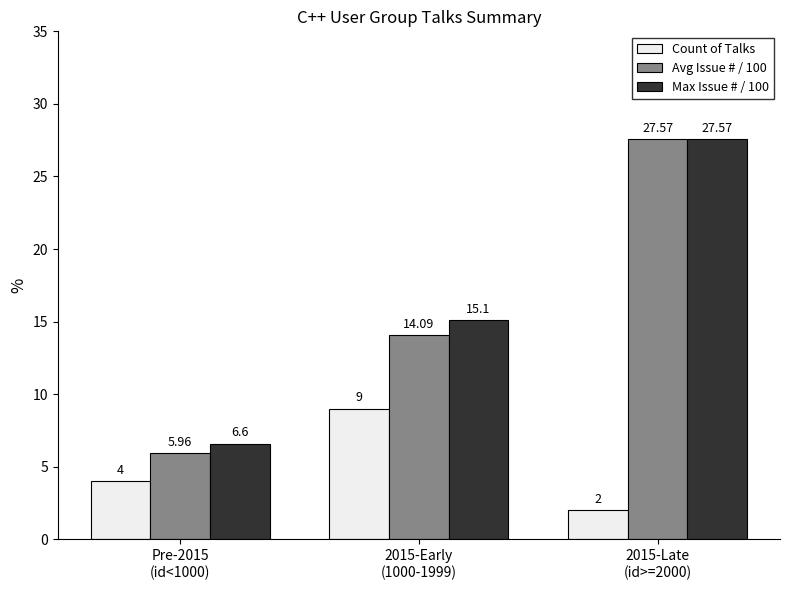

At which label is Avg Issue # / 100 closest to 16?

2015-Early
(1000-1999)